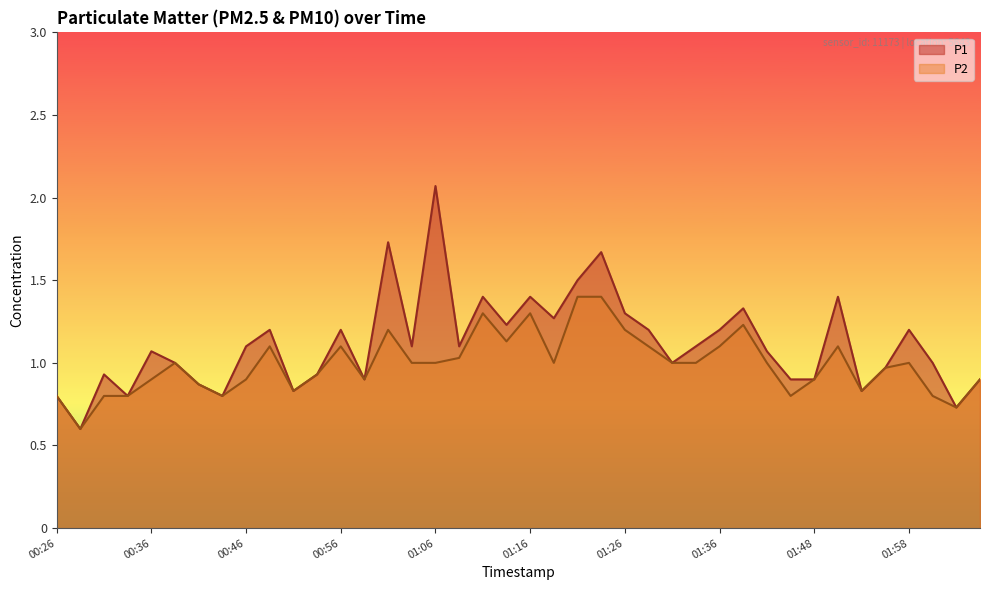

True or false: P1 has a value of 0.7 at 02:03.

True